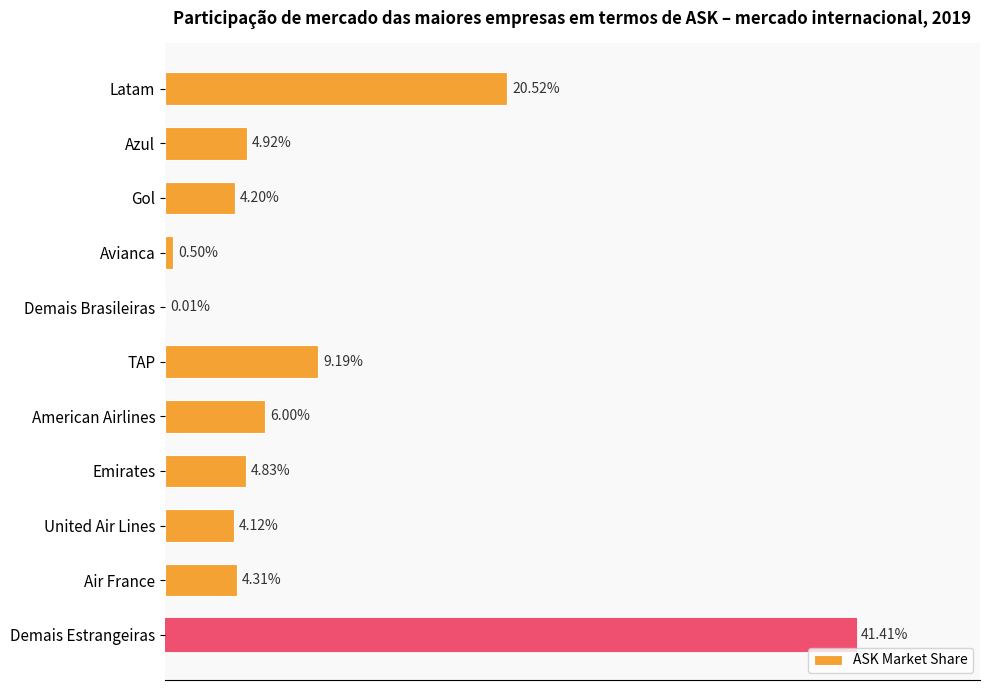

How many data points does each series have?

11